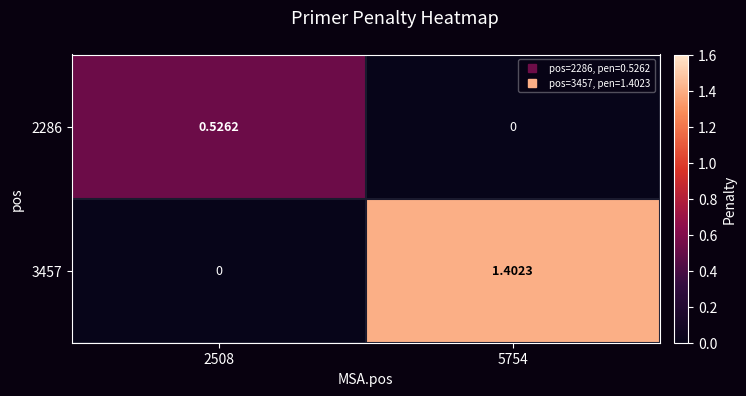

Is the value of 2286 at 5754 greater than the value of 3457 at 5754?

No